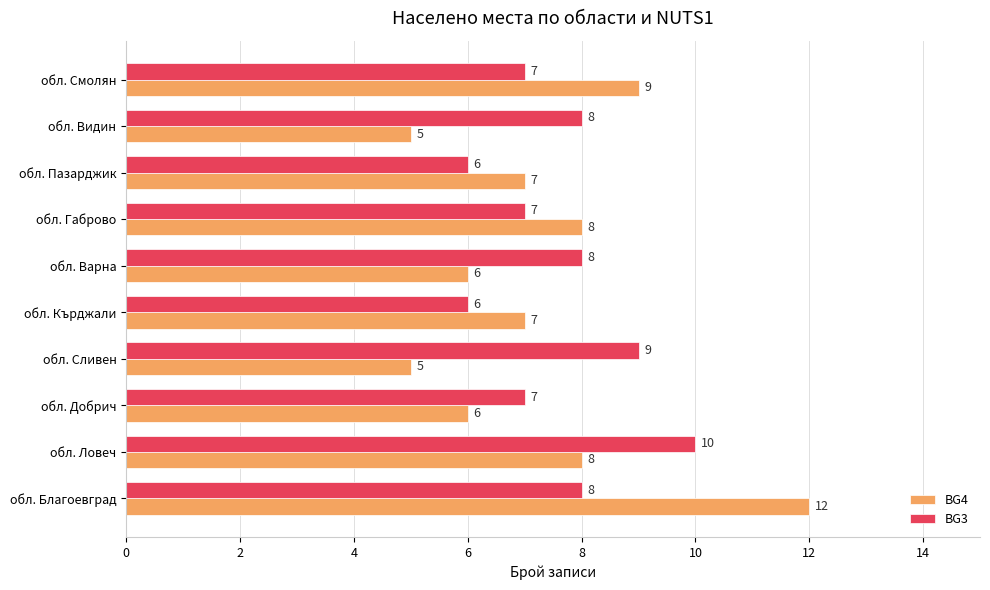

What is the total value across all series at обл. Сливен?

14